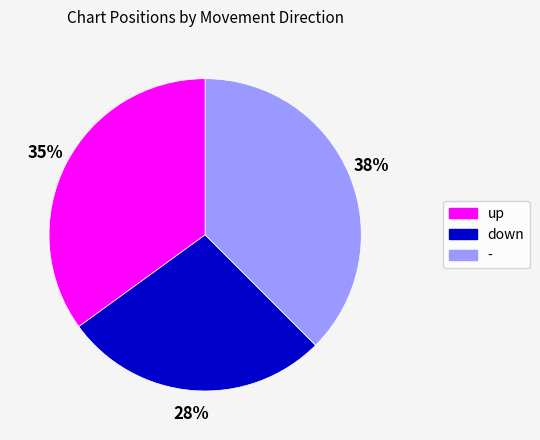

Combined, do up and - account for over 50%?

Yes